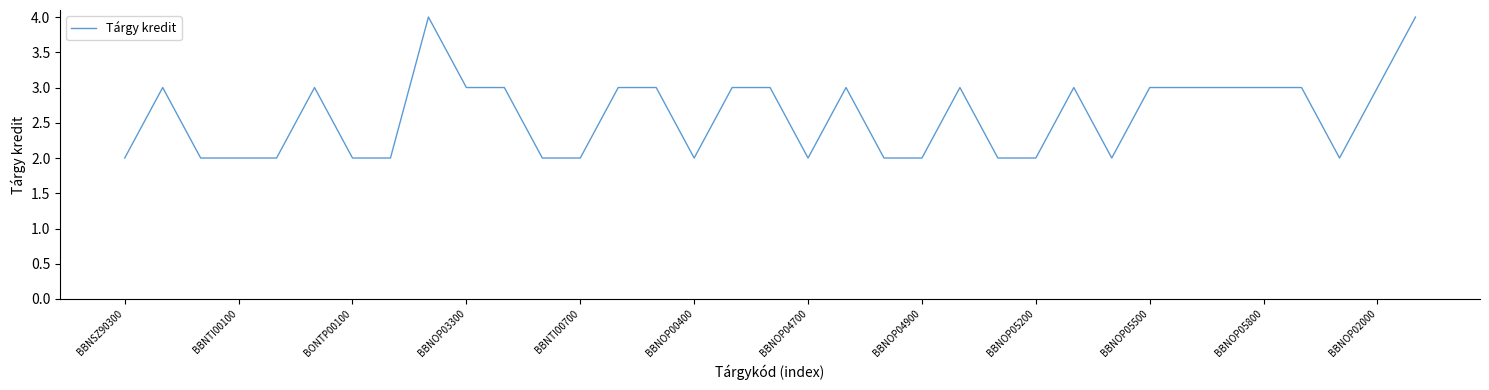

What is the maximum value shown in the chart?

4